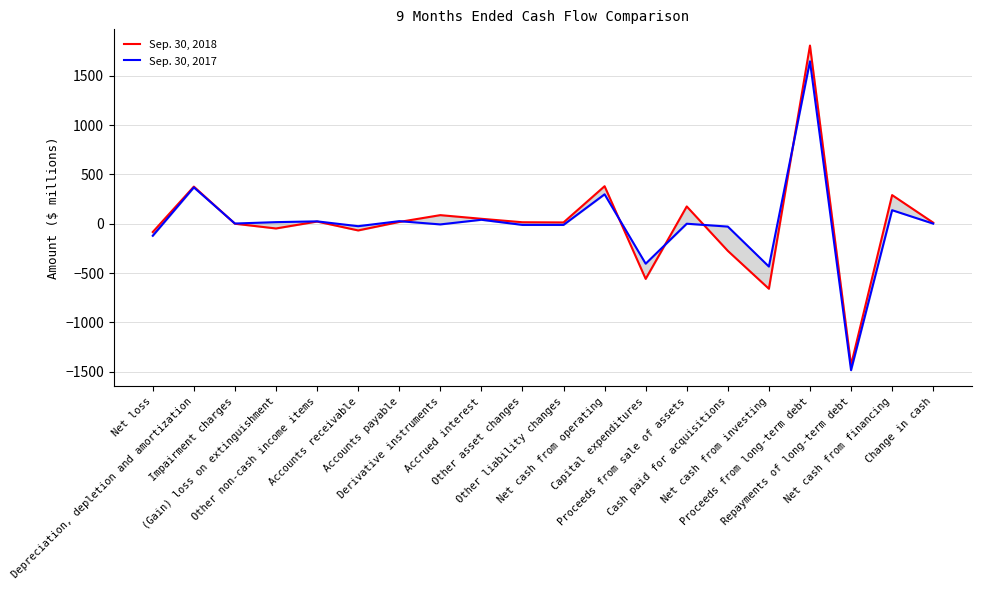

At which category does the chart reach its peak across all series?

Proceeds from long-term debt